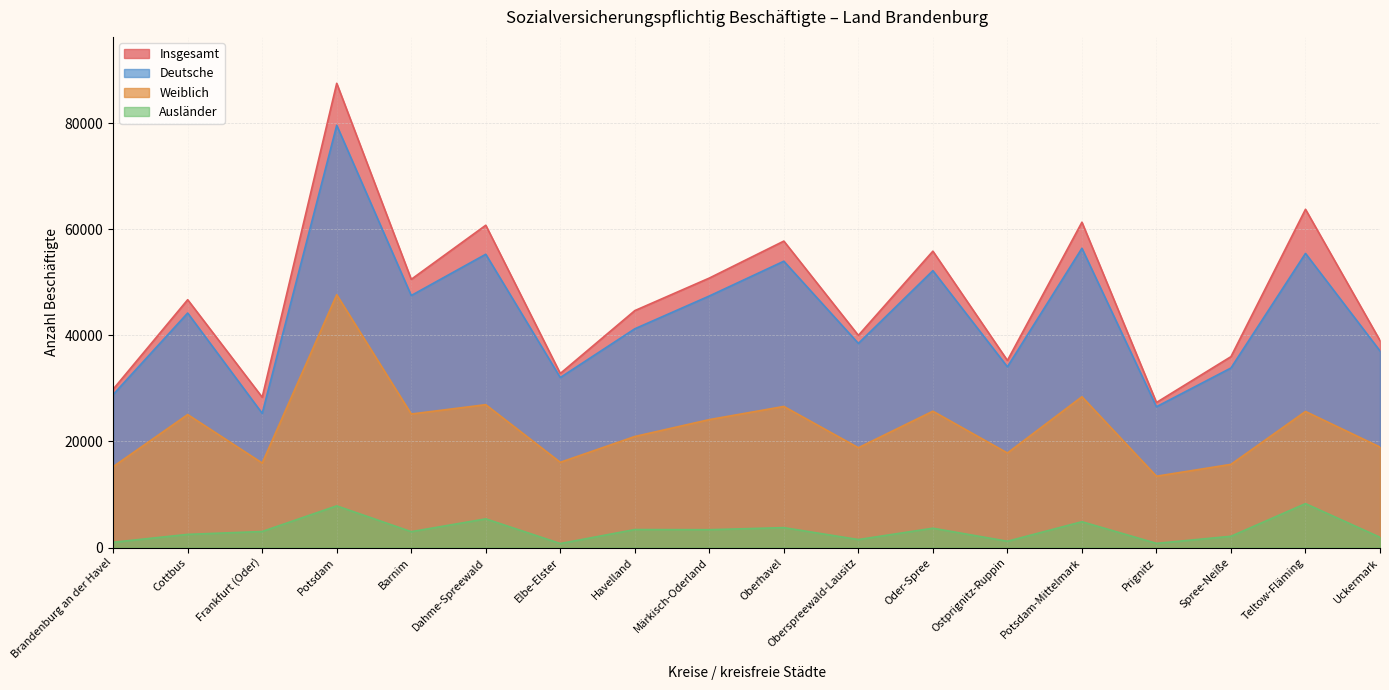

What is the sum of the Insgesamt values at Elbe-Elster and Ostprignitz-Ruppin?

68090